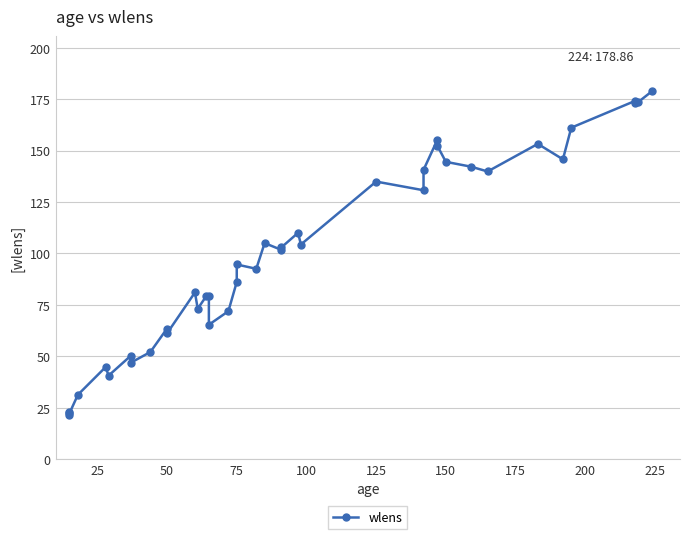

What is the sum of all values?

4003.8